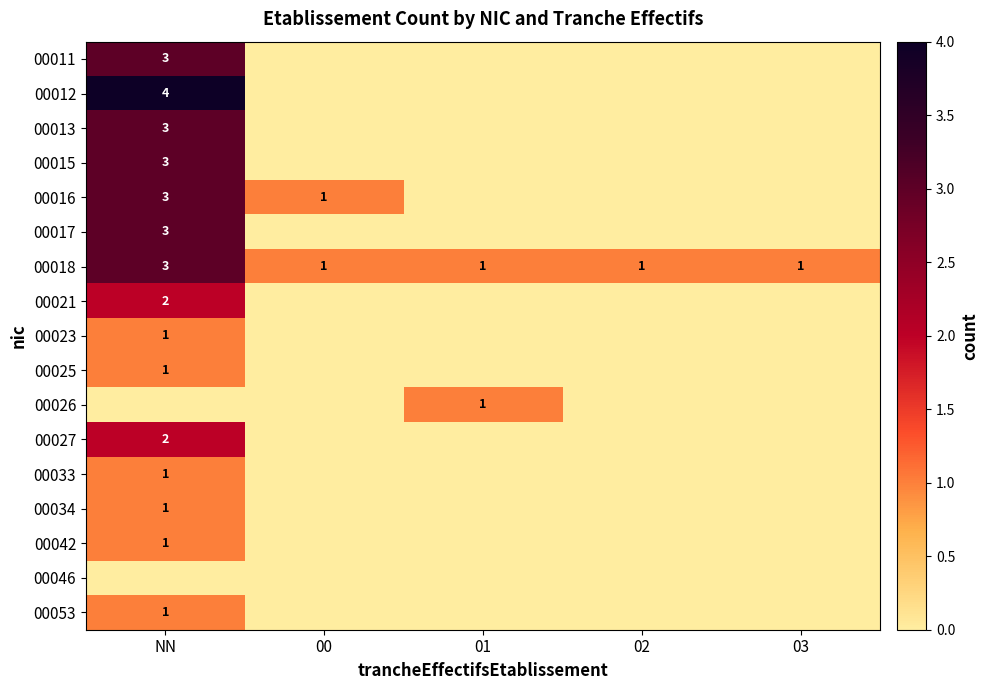

Count the number of categories in the chart.

5